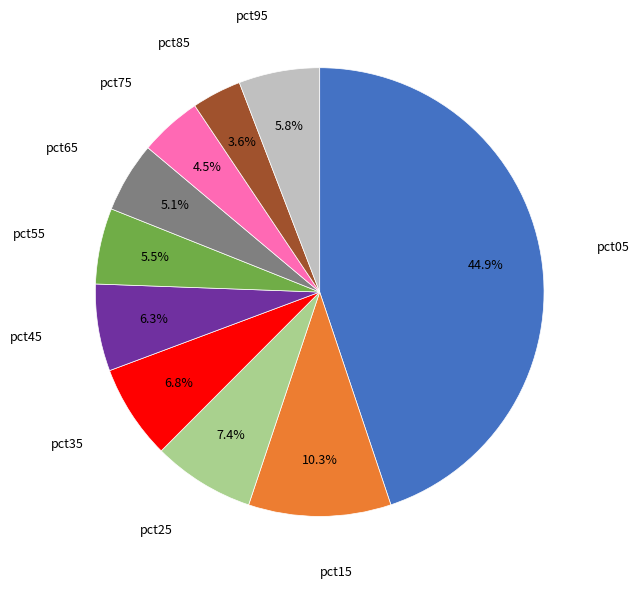

Does any single category account for the majority?

No